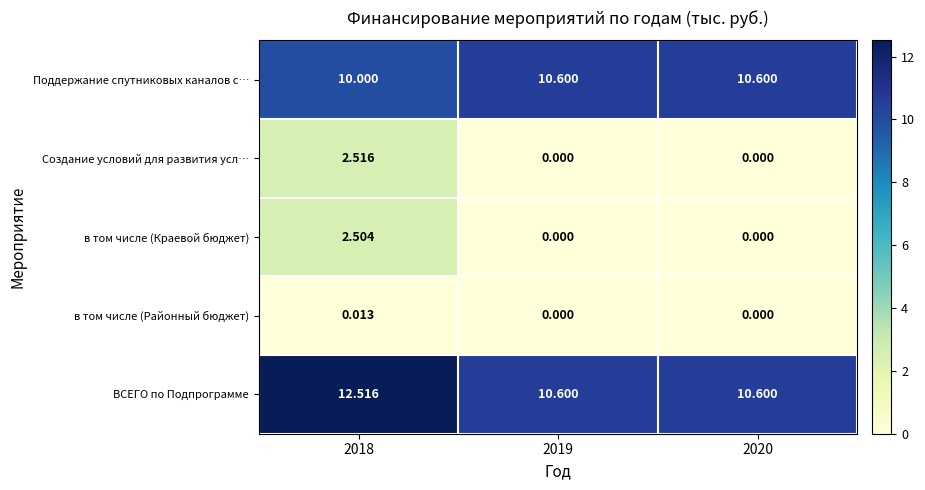

Is the value of в том числе (Краевой бюджет) at 2020 greater than the value of Поддержание спутниковых каналов с… at 2020?

No